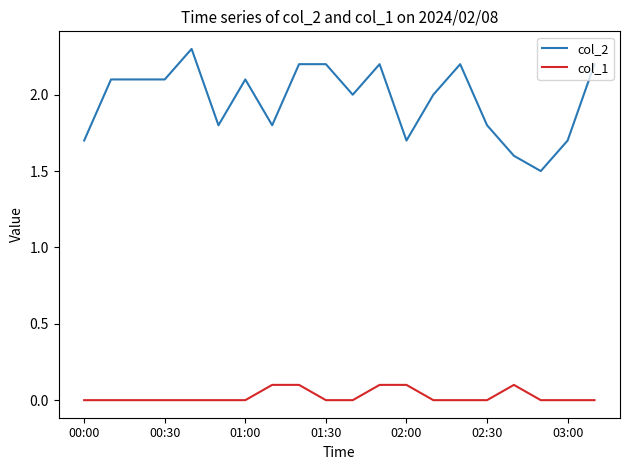

What is the greatest value displayed?

2.3